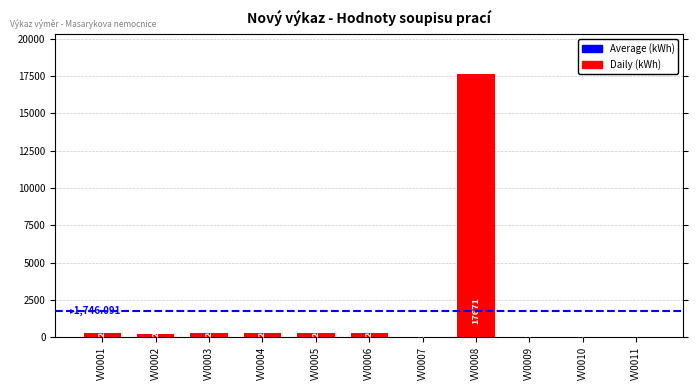

Is it true that the value at VV0007 is 29?

True